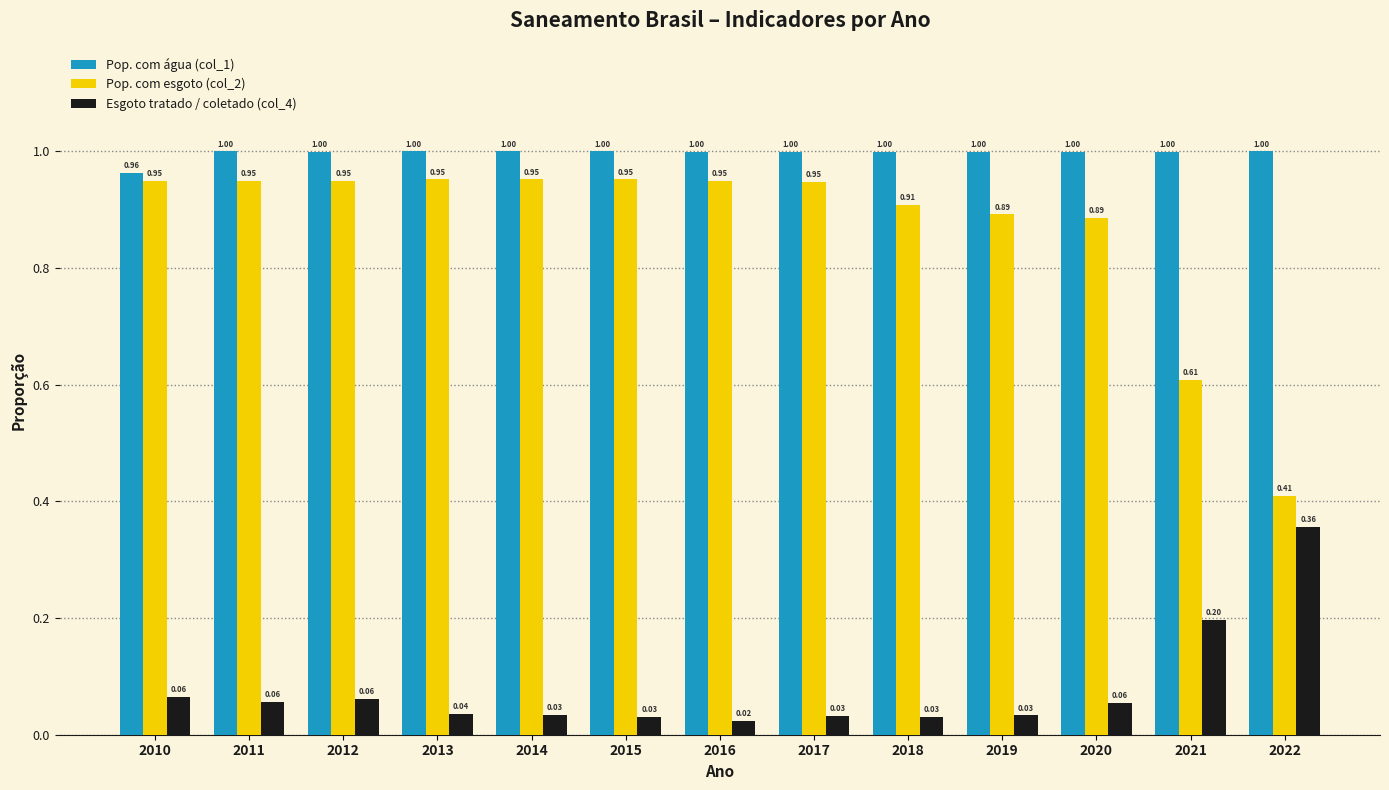

What is the sum of all Esgoto tratado / coletado (col_4) values?

1.0